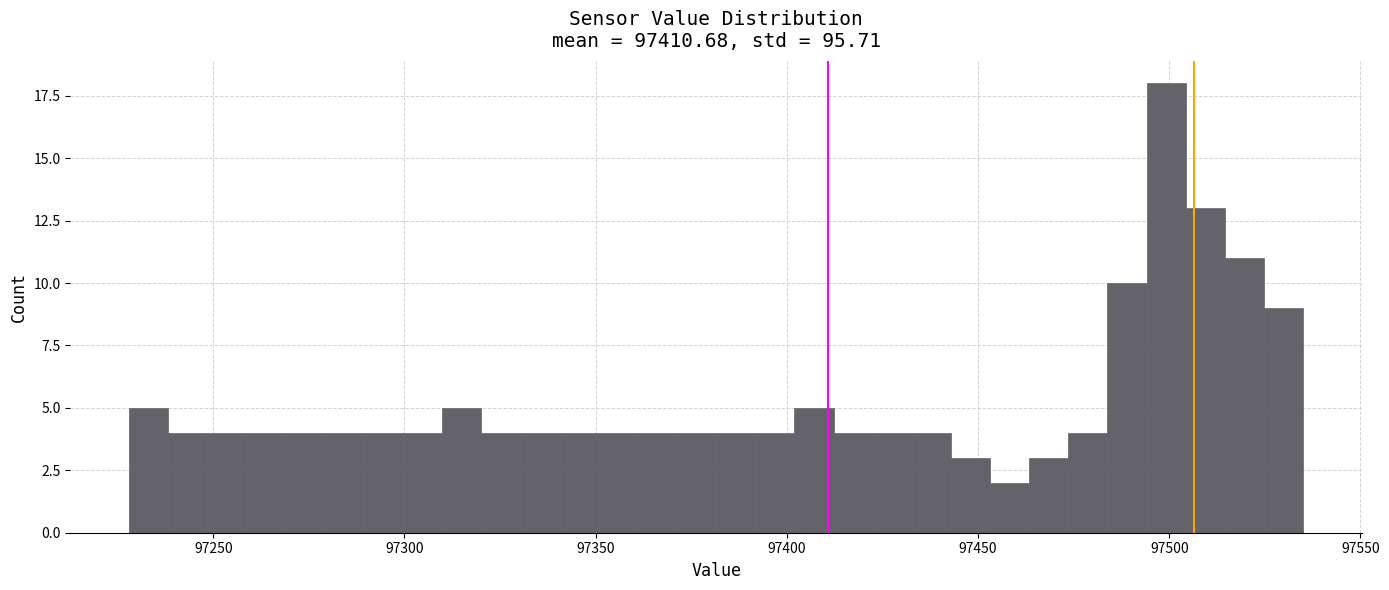

Around what value on the x-axis is the tallest bar? Give the approximate position of its centre, as read against the axis.

97500